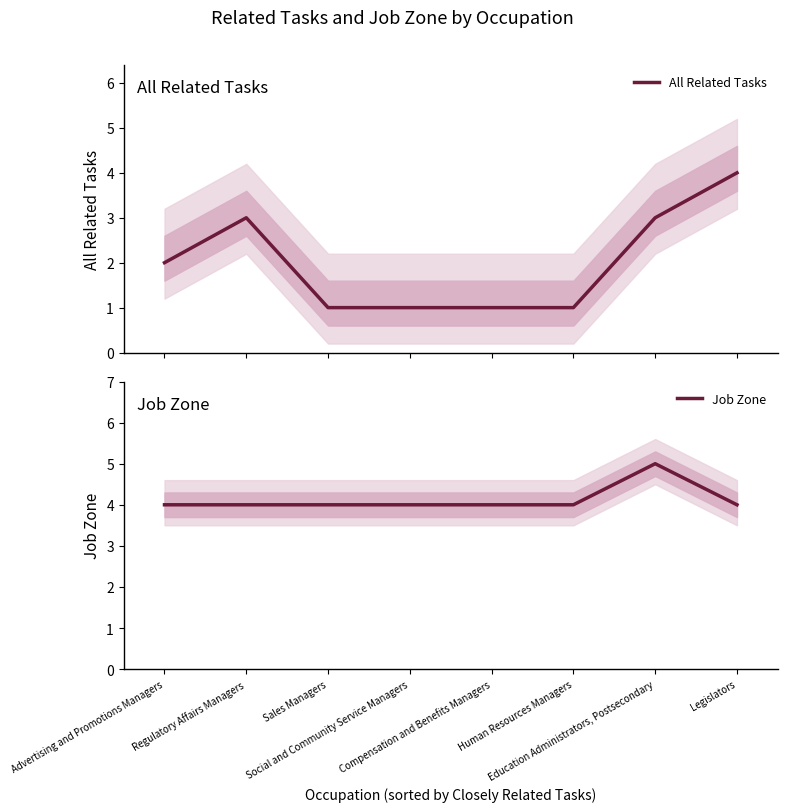

The value of All Related Tasks at Education Administrators, Postsecondary is 5. True or false?

False